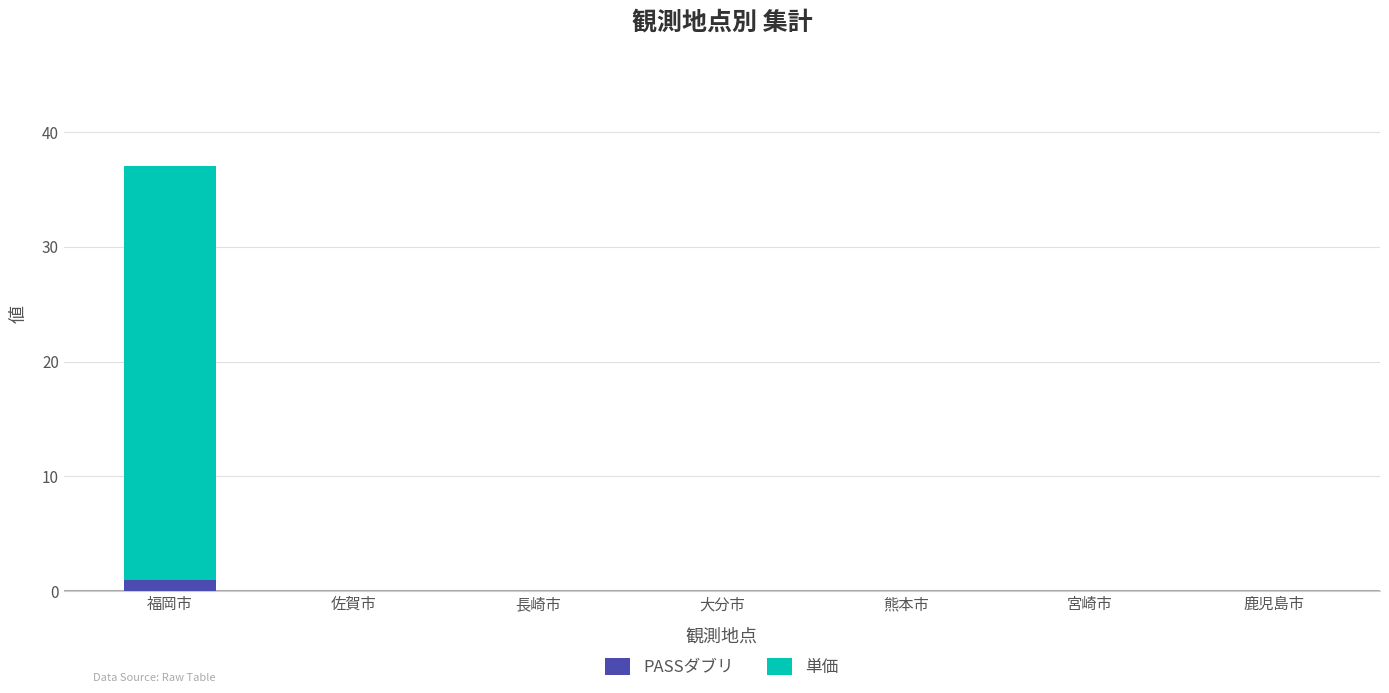

At which category is the sum across all series the highest?

福岡市